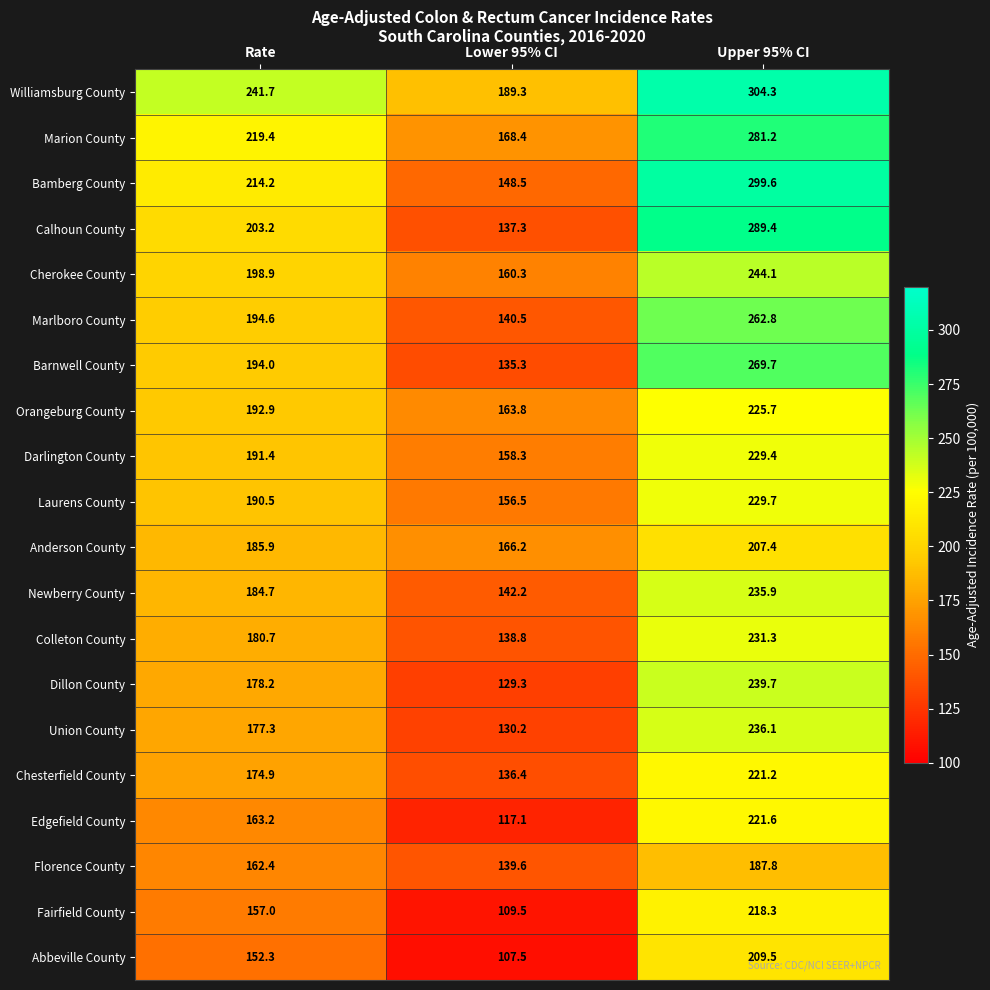

Which series has the largest range (max minus min)?

Calhoun County